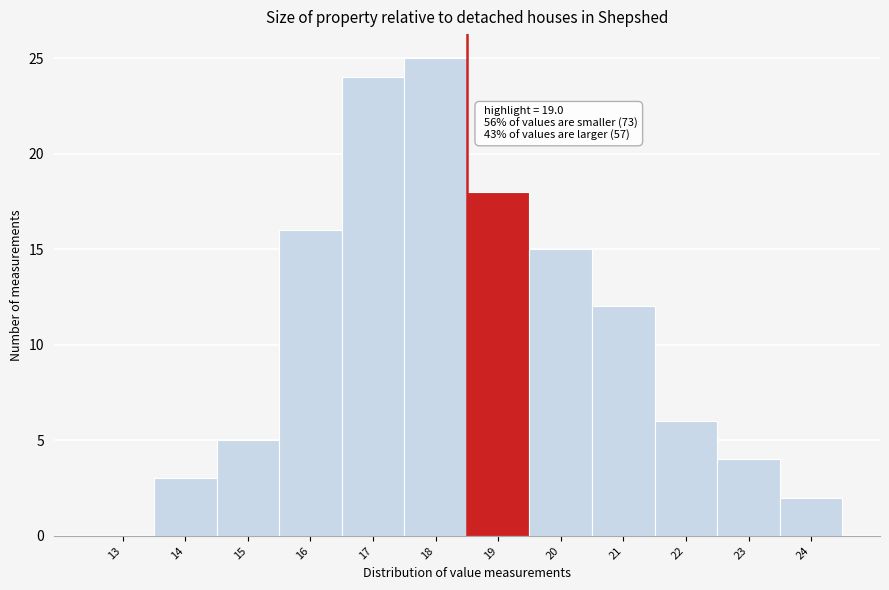

Reading left to right, transcribe all the data shown in this chart.

13=0	14=3	15=5	16=16	17=24	18=25	19=18	20=15	21=12	22=6	23=4	24=2